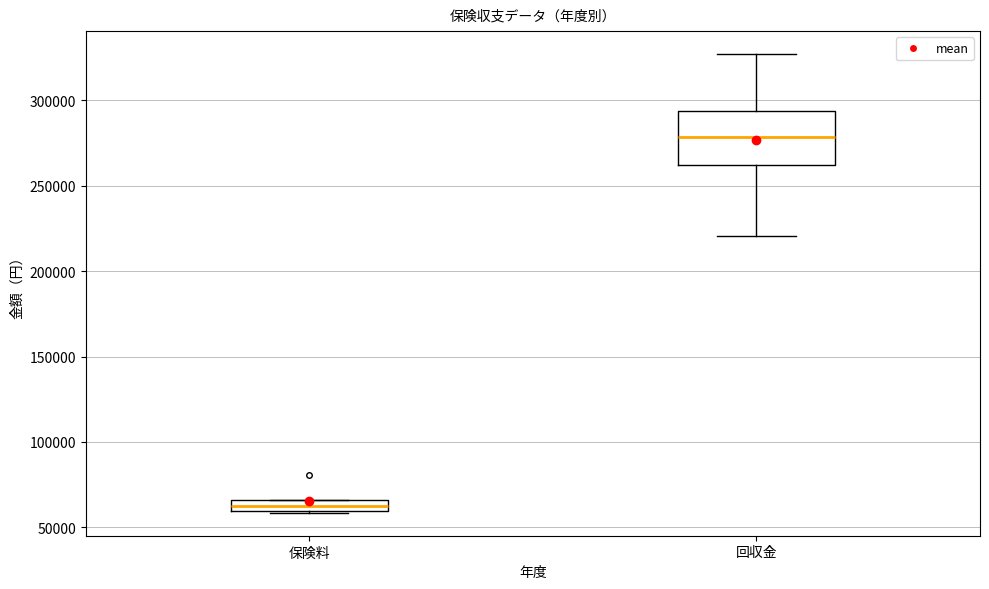

Which box is the tallest, from its lower edge to its upper edge?

回収金